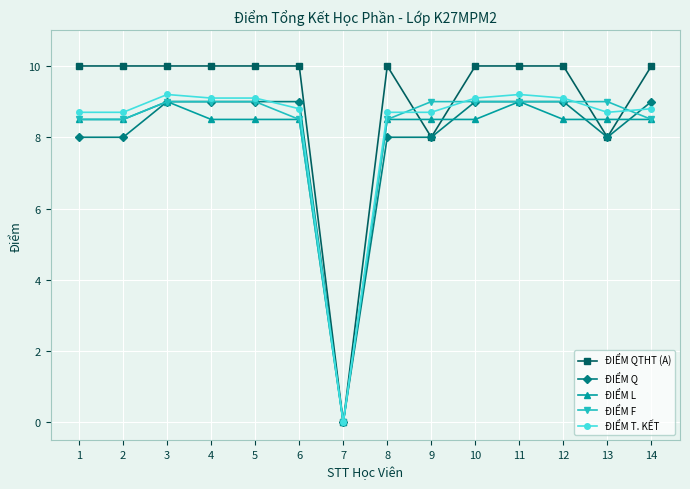

What is the value of the ĐIỂM T. KẾT point at the 8th from the left?

8.7